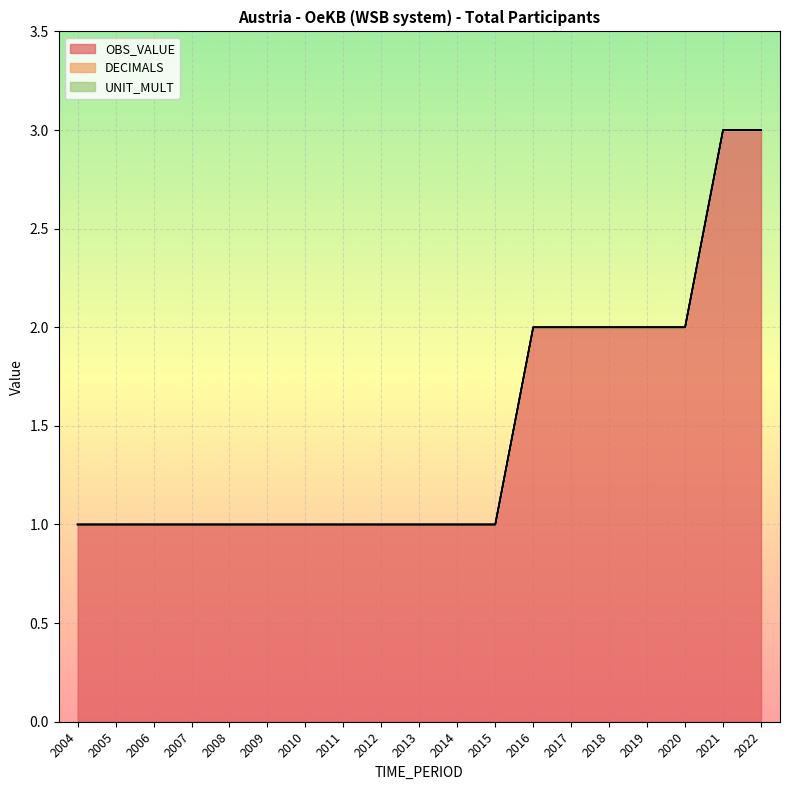

What value does the OBS_VALUE series have at 2006?

1